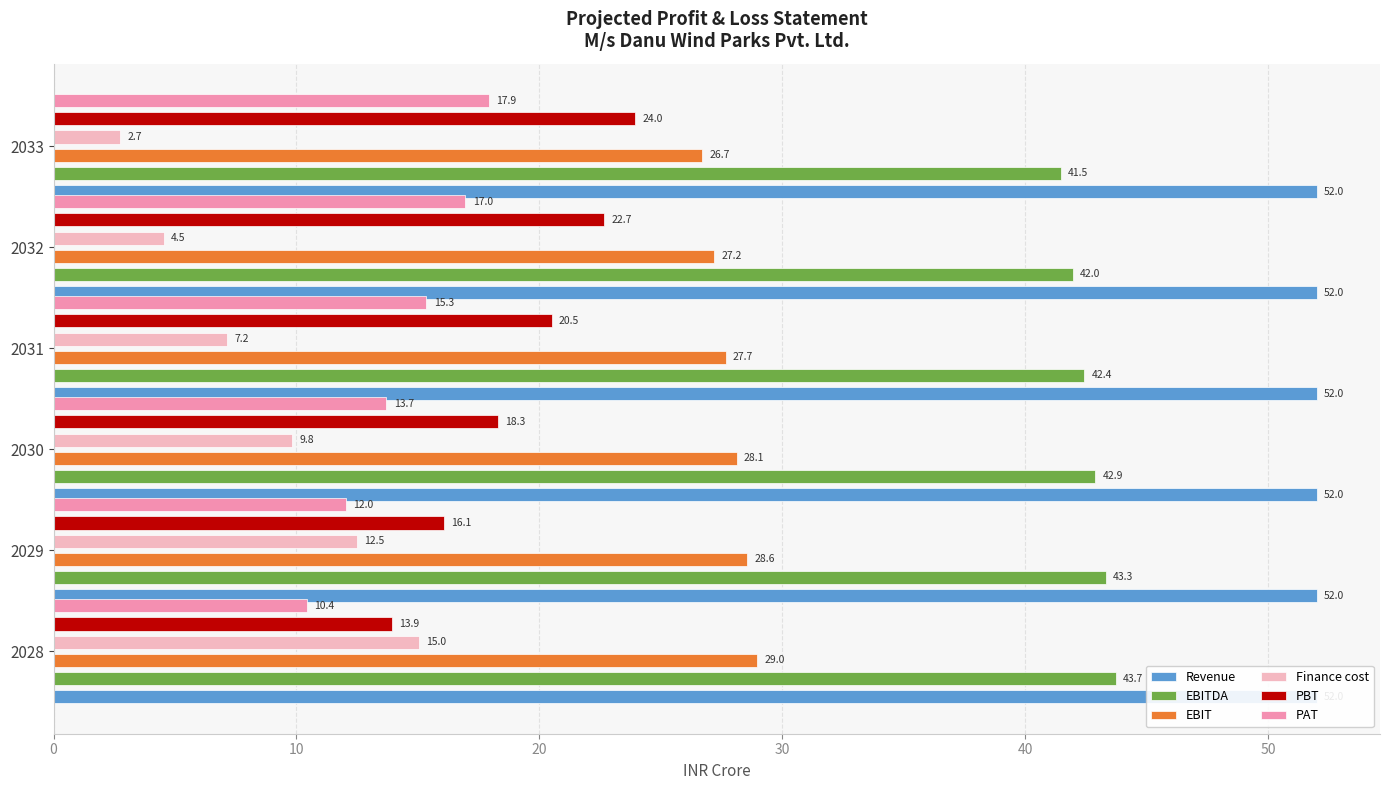

What is the difference between the maximum and second lowest values in the PAT series?

5.9